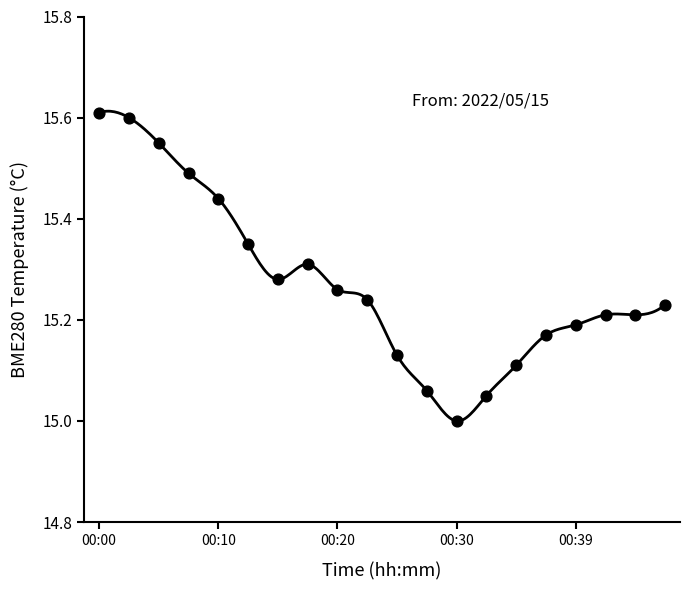

What is the change in value from 00:08 to 00:27?

-0.4